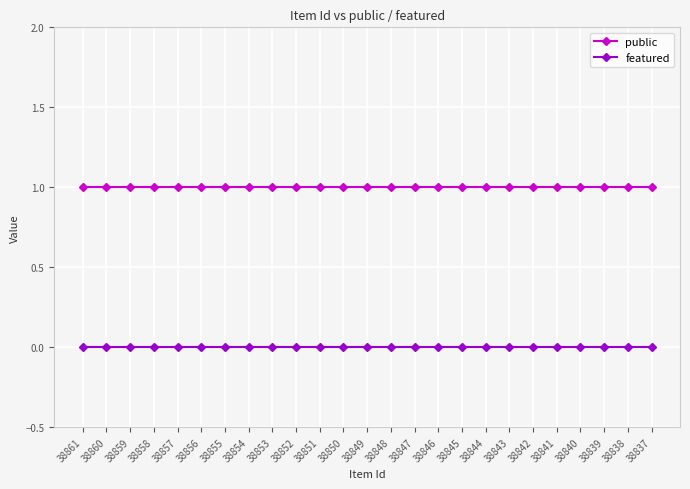

What is the value of the public point at the 14th from the left?

1